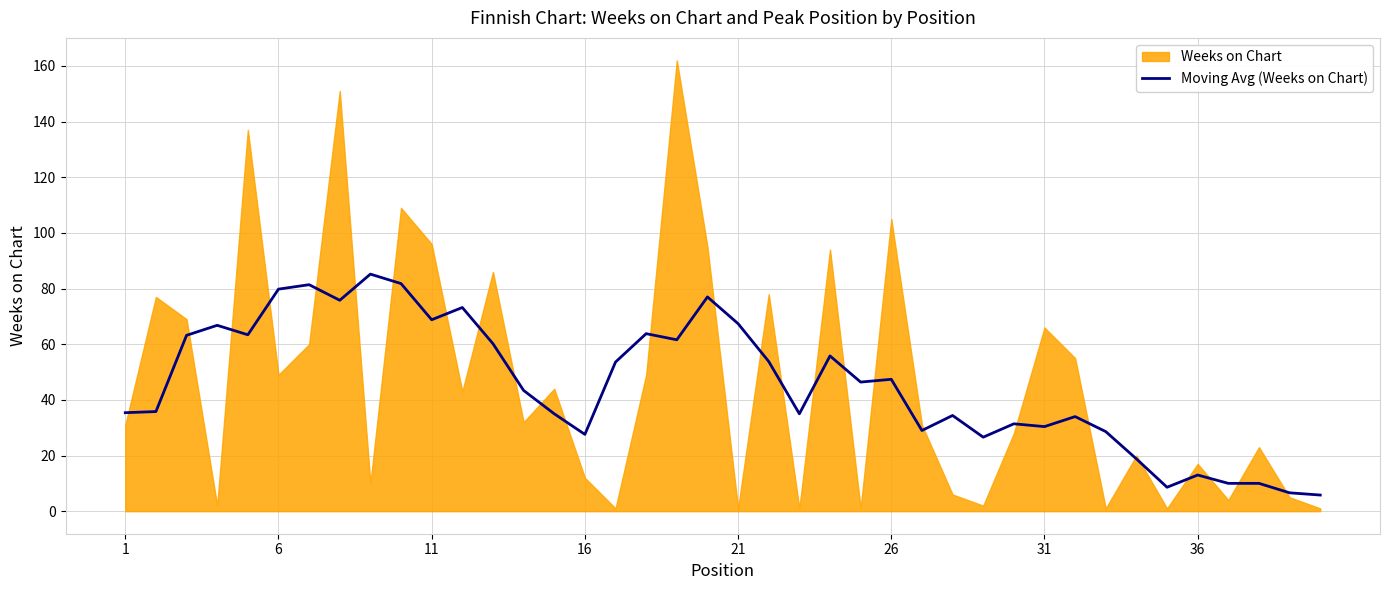

What is the minimum value for Moving Avg (Weeks on Chart)?

5.8